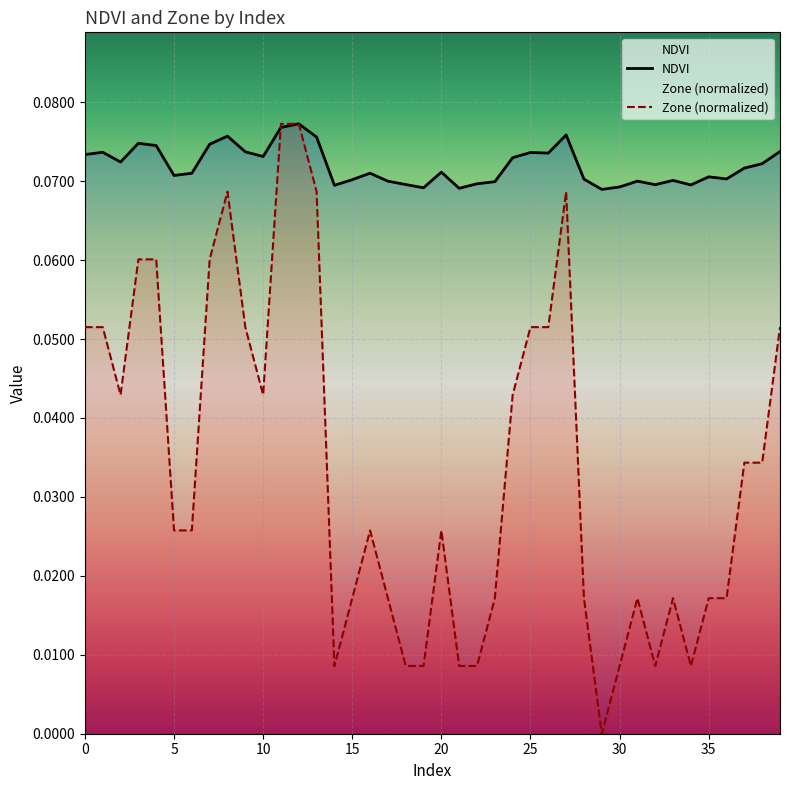

Reading left to right, what are all the values shown in this chart?

NDVI: 0=0.1	1=0.1	2=0.1	3=0.1	4=0.1	5=0.1	6=0.1	7=0.1	8=0.1	9=0.1	10=0.1	11=0.1	12=0.1	13=0.1	14=0.1	15=0.1	16=0.1	17=0.1	18=0.1	19=0.1	20=0.1	21=0.1	22=0.1	23=0.1	24=0.1	25=0.1	26=0.1	27=0.1	28=0.1	29=0.1	30=0.1	31=0.1	32=0.1	33=0.1	34=0.1	35=0.1	36=0.1	37=0.1	38=0.1	39=0.1
Zone: 0=0.1	1=0.1	2=0.0	3=0.1	4=0.1	5=0.0	6=0.0	7=0.1	8=0.1	9=0.1	10=0.0	11=0.1	12=0.1	13=0.1	14=0.0	15=0.0	16=0.0	17=0.0	18=0.0	19=0.0	20=0.0	21=0.0	22=0.0	23=0.0	24=0.0	25=0.1	26=0.1	27=0.1	28=0.0	29=0.0	30=0.0	31=0.0	32=0.0	33=0.0	34=0.0	35=0.0	36=0.0	37=0.0	38=0.0	39=0.1